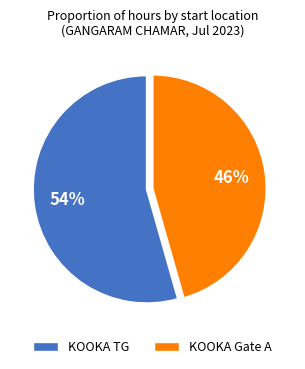

Is it true that KOOKA TG is 67% of the pie?

False